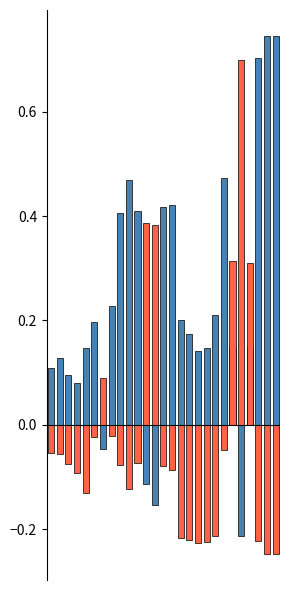

Where does the 1 series first go above 0?

7